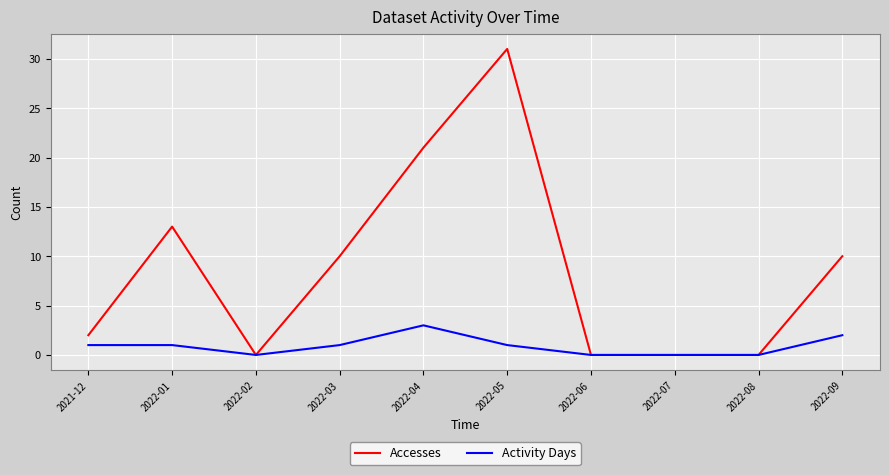

Which category has the highest value in the Accesses series?

2022-05